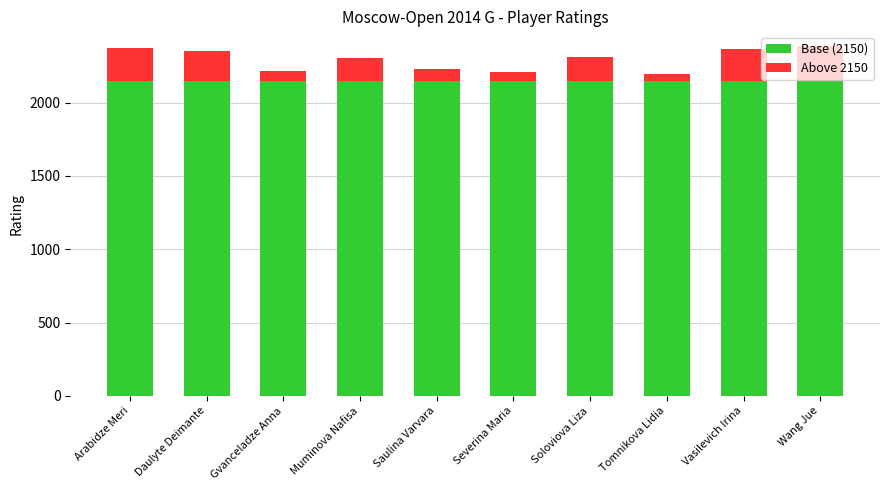

What is the total value across all series at Soloviova Liza?

2308